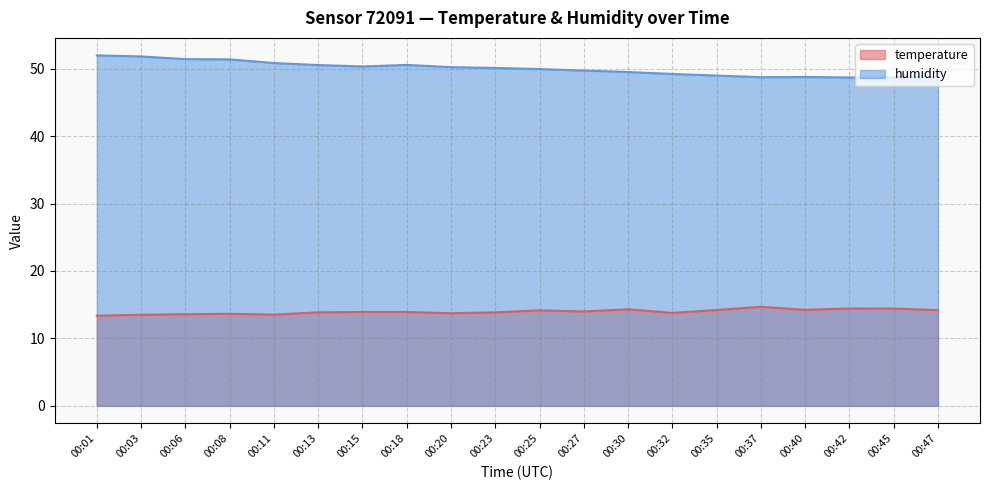

How many interior local valleys does the humidity series have?

3